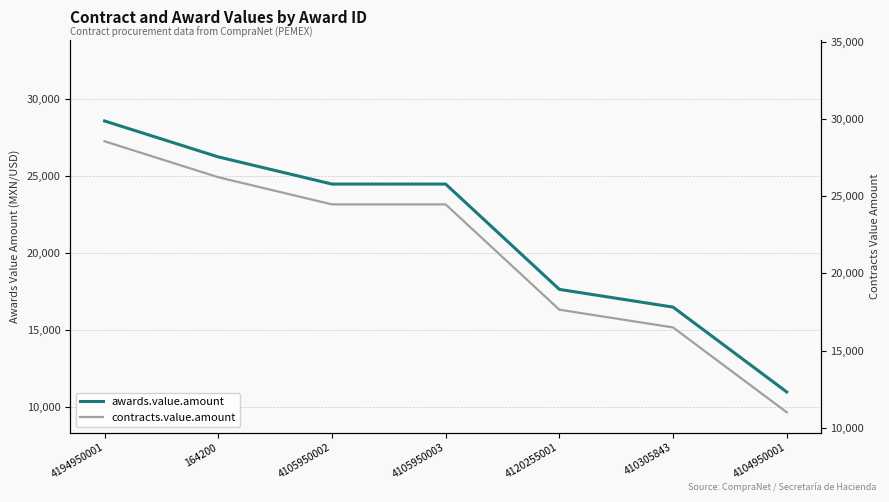

What is the approximate value of contracts.value.amount at 4104950001?

11000.0